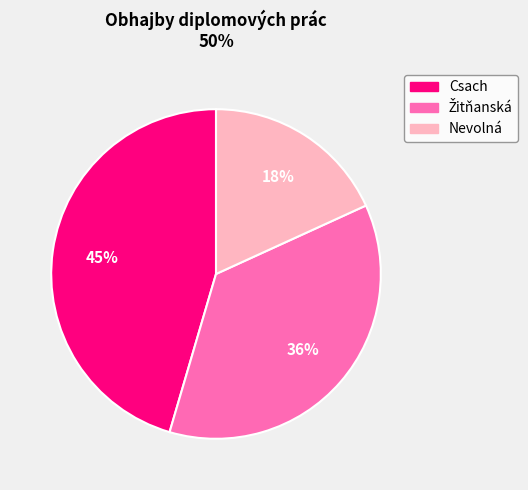

To the nearest percent, what is the difference between the largest and smallest slice percentages?

27%